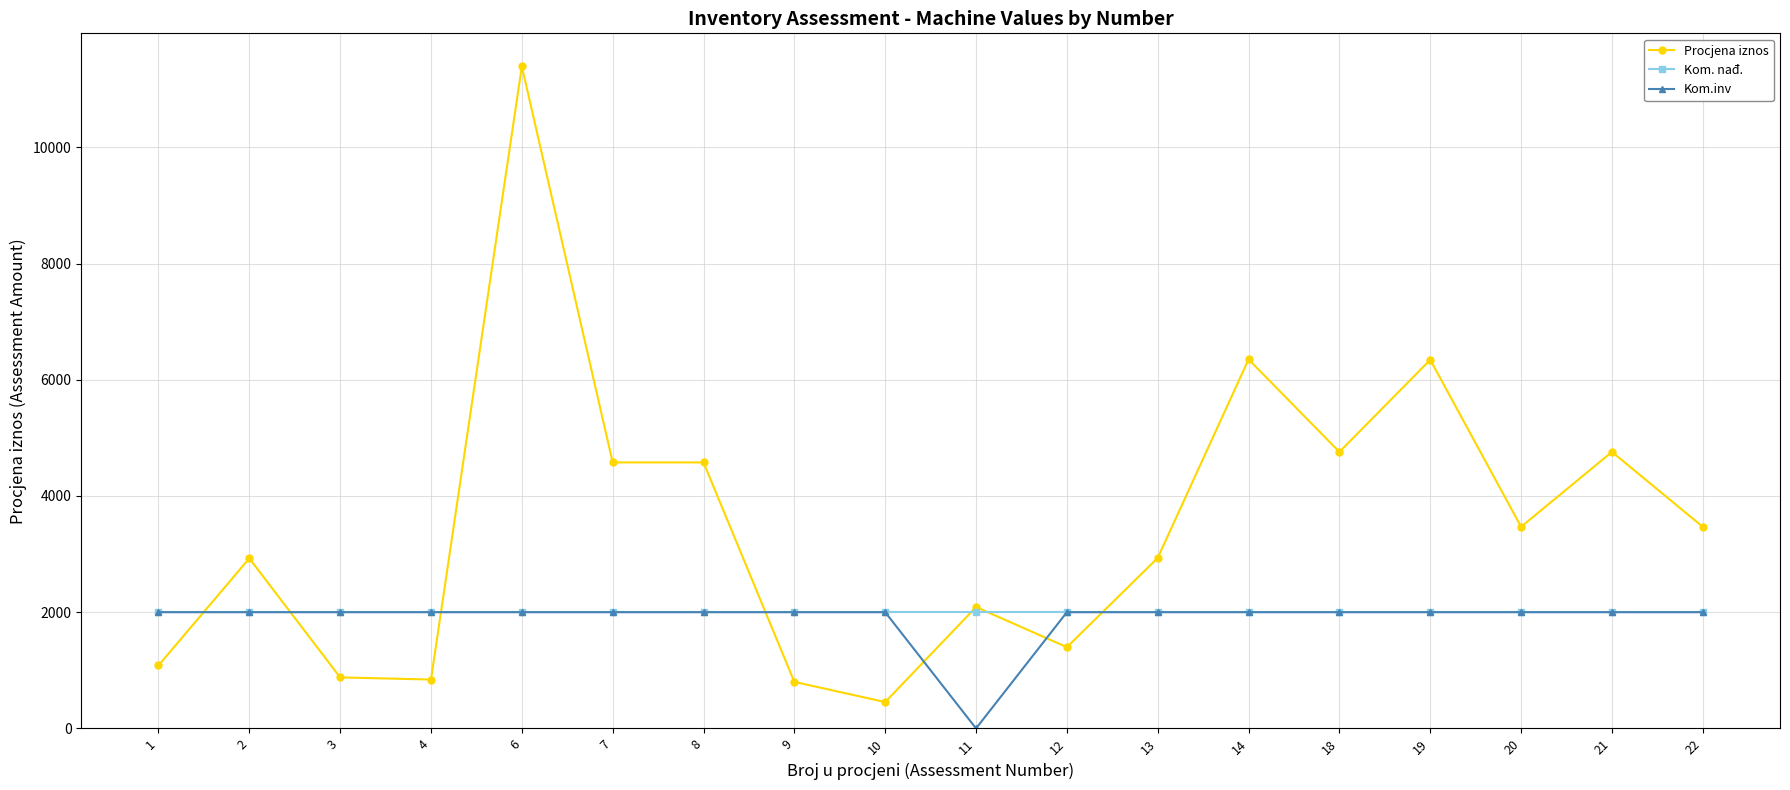

What is the sum of all Kom. nađ. values?

36000.0